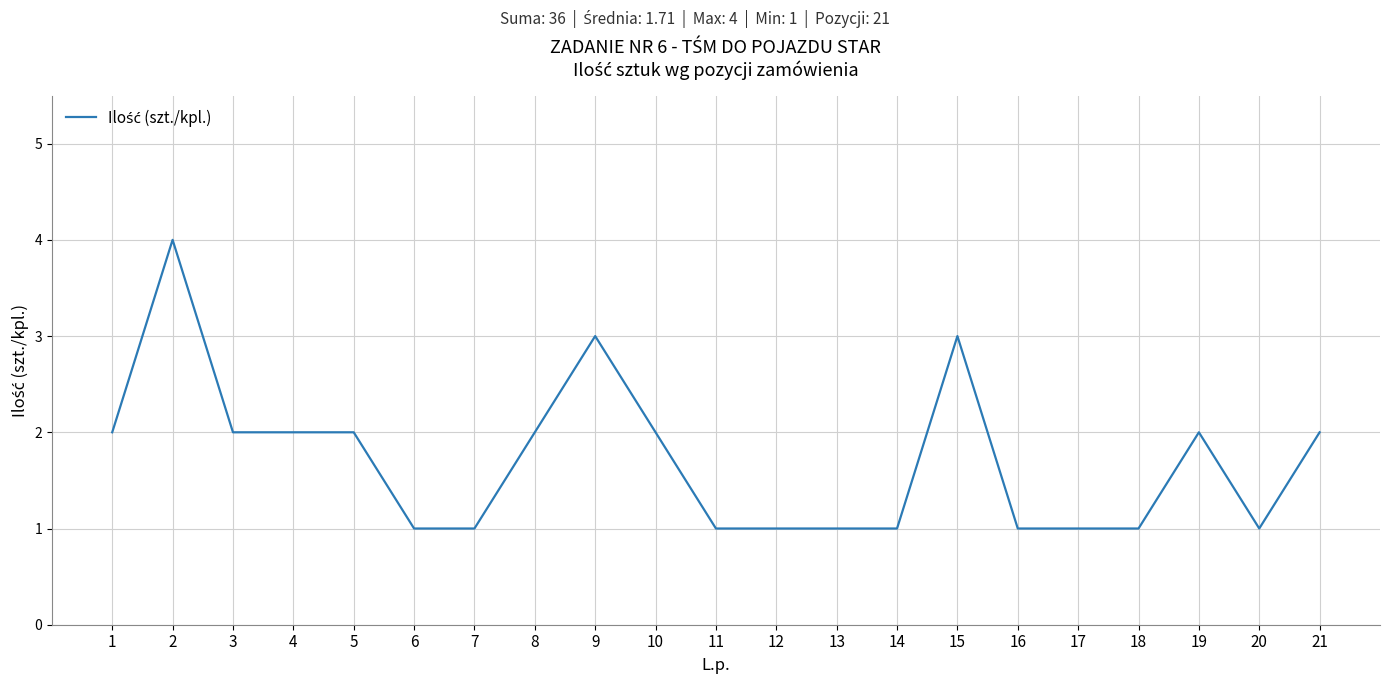

Is it true that the value at 4 is 2?

True